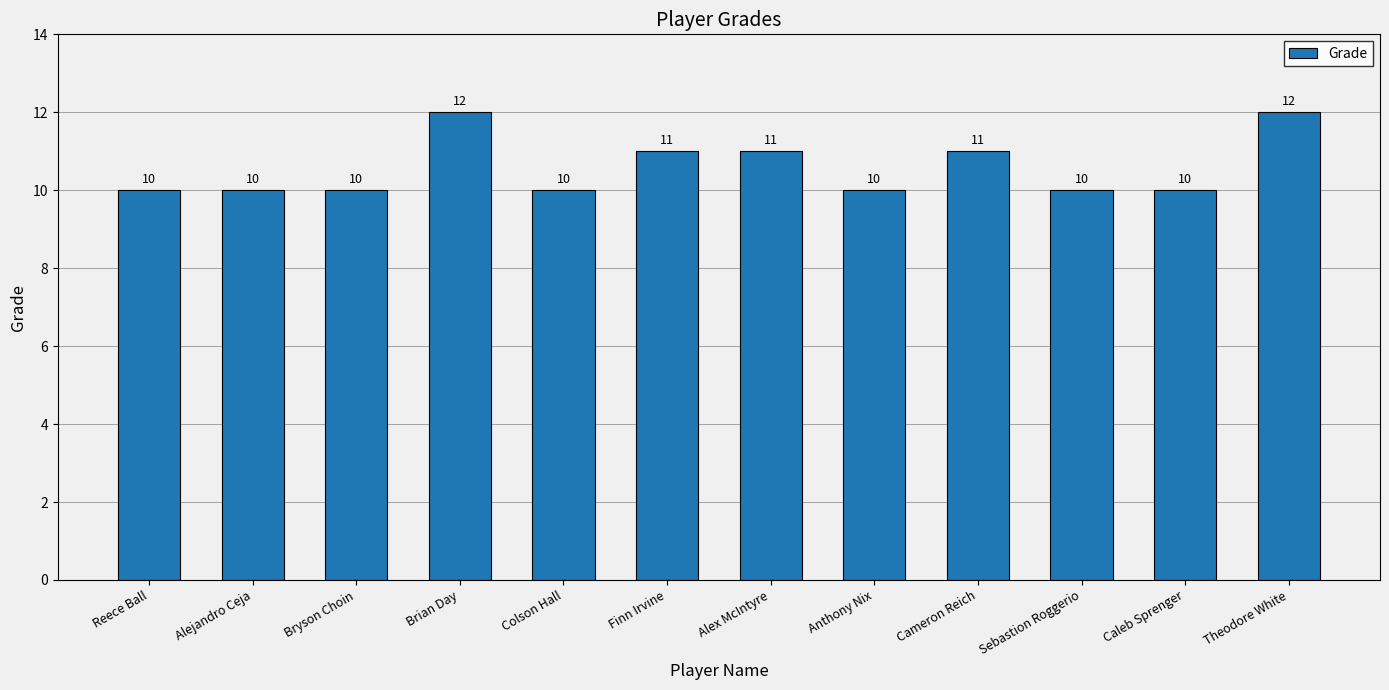

What is the label of the 8th bar from the left?

Anthony Nix